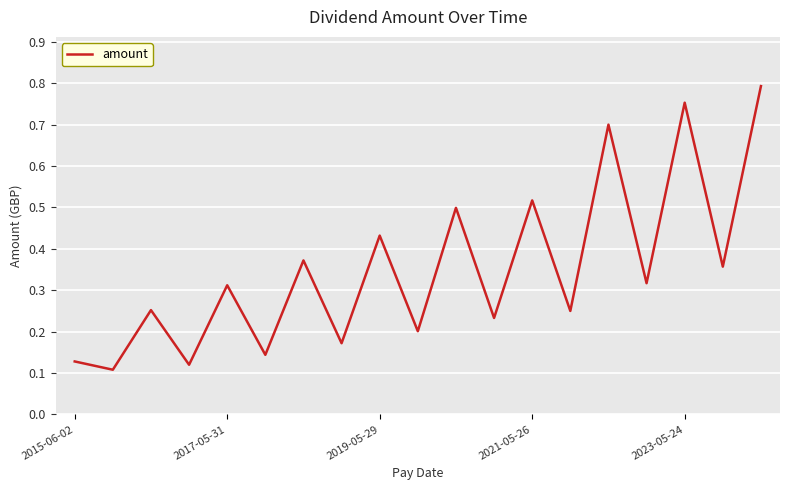

What is the difference between the maximum and minimum values?

0.7